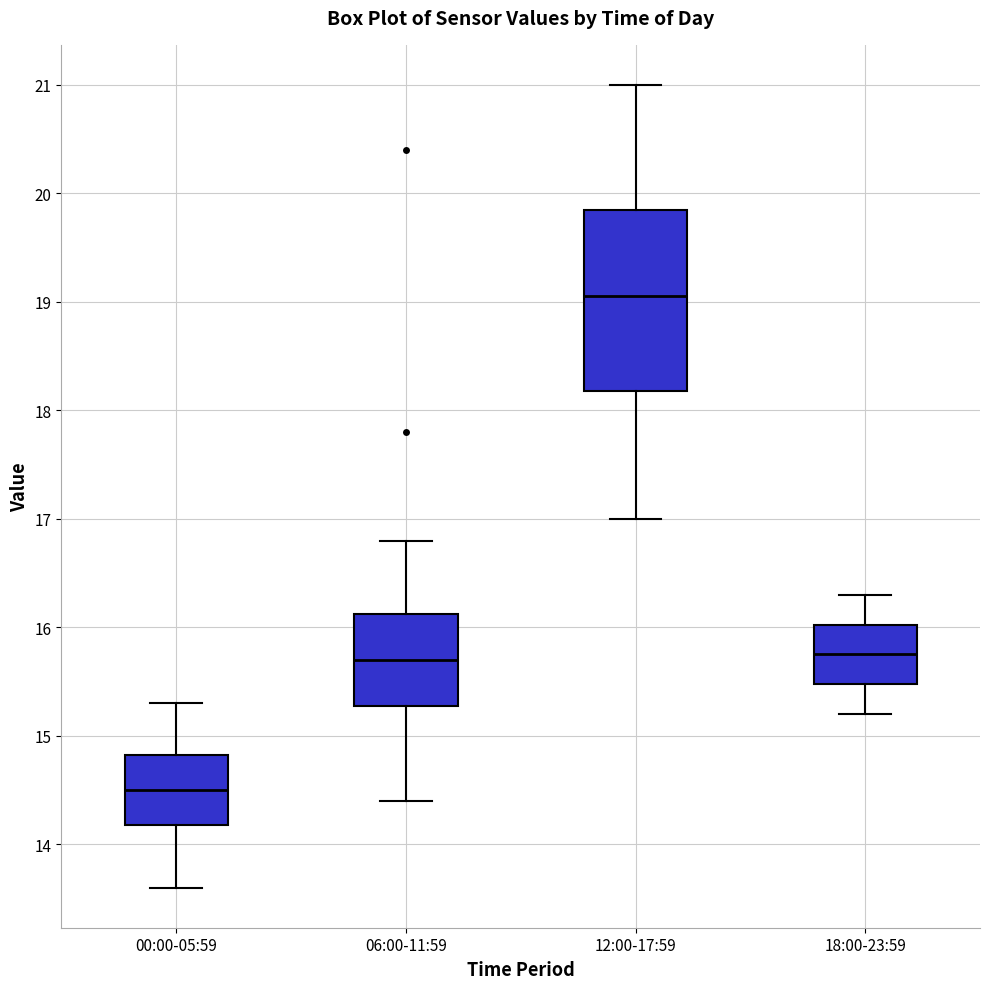

Which box has the lowest median line?

00:00-05:59